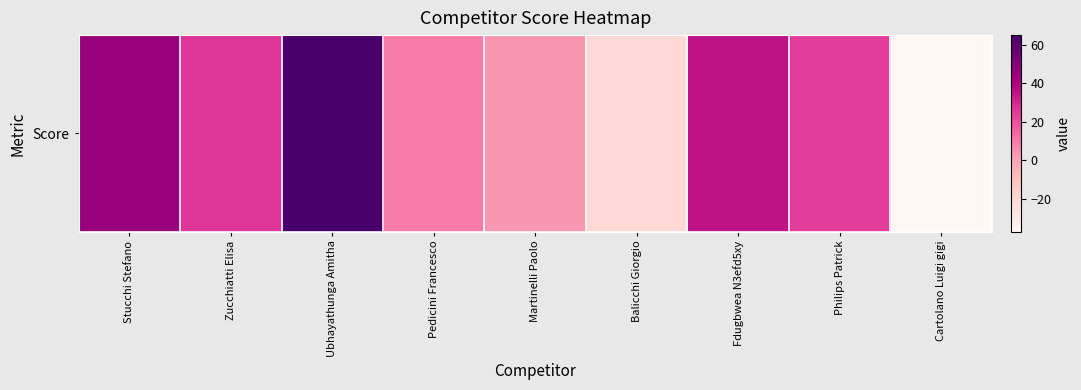

The value at Pedicini Francesco is 6. True or false?

False